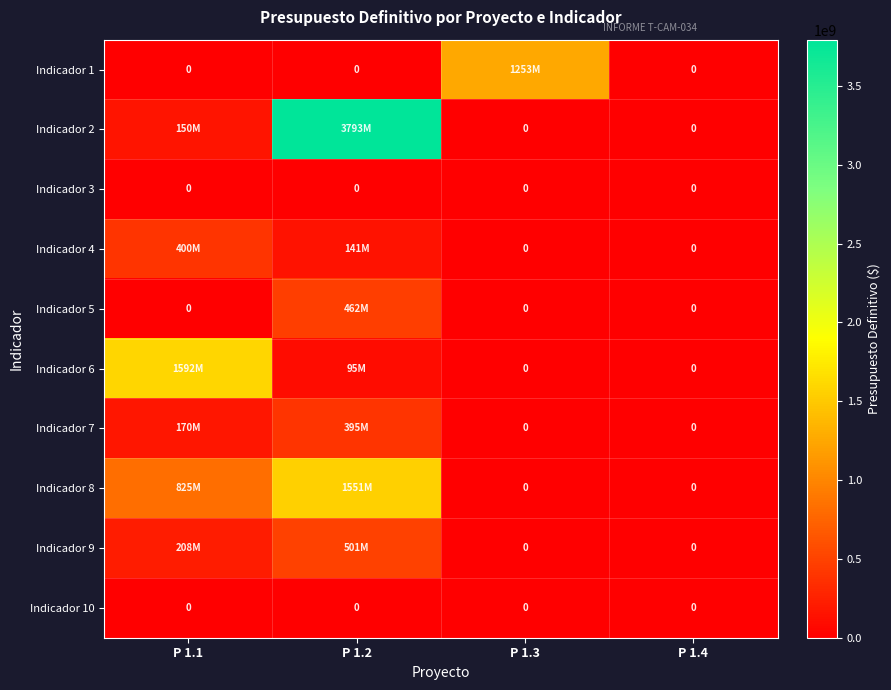

Which series has the largest range (max minus min)?

Indicador 2